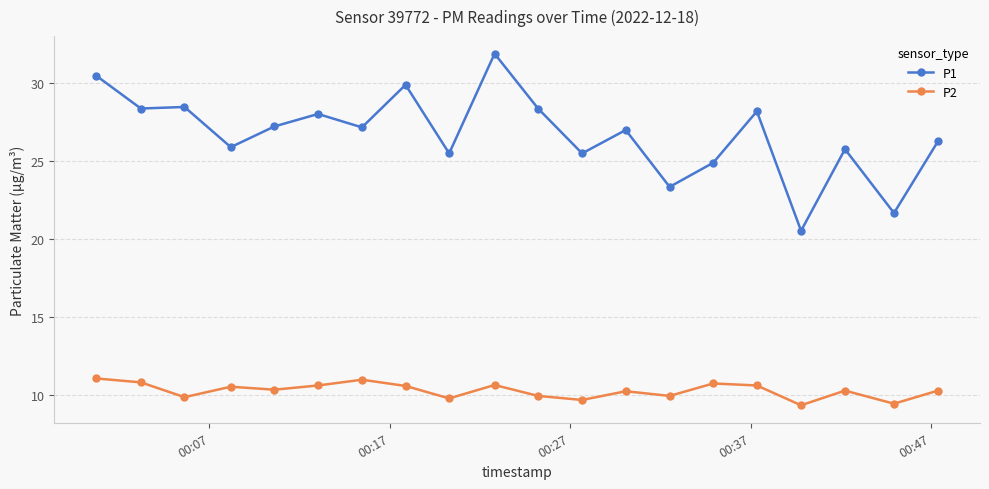

True or false: P2 and P1 cross at least once.

False